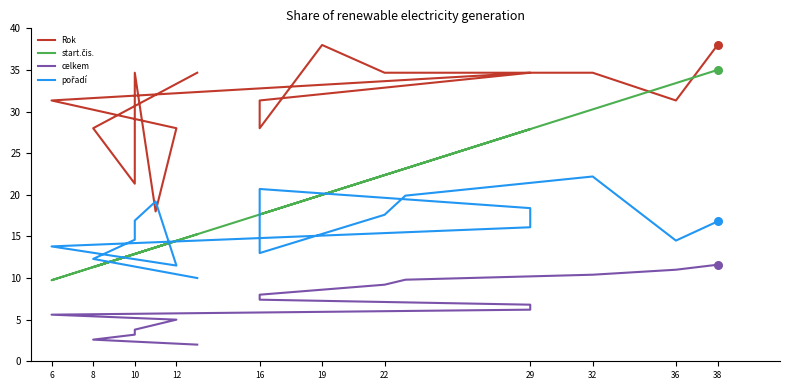

Which series has the largest Y range (max minus min)?

start.čis.